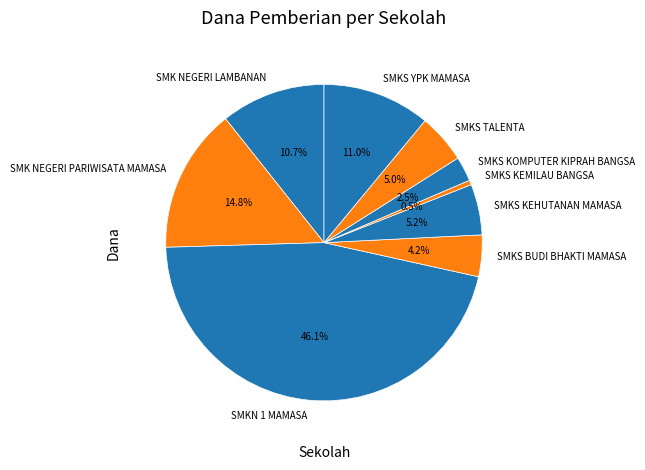

To the nearest percent, what portion does SMKS KEHUTANAN MAMASA represent?

5%